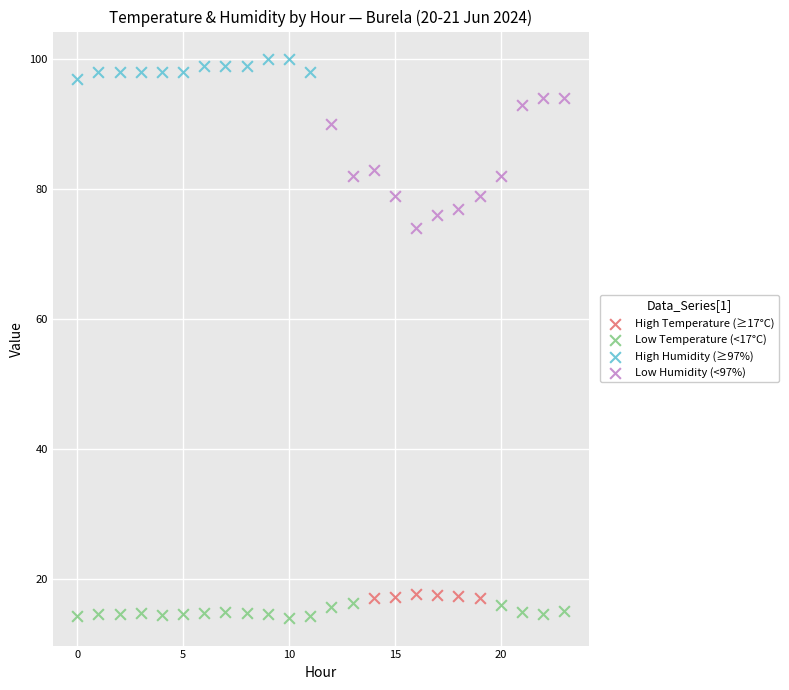

Which series has the largest Y range (max minus min)?

Low Humidity (<97%)